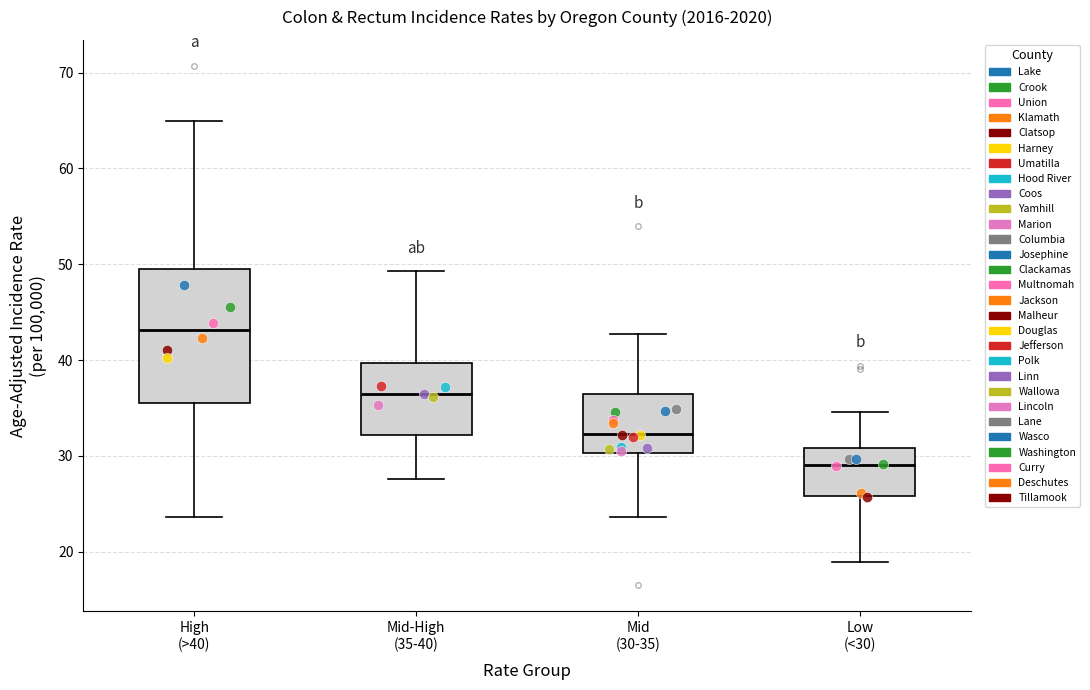

Which box is the tallest, from its lower edge to its upper edge?

High (>40)